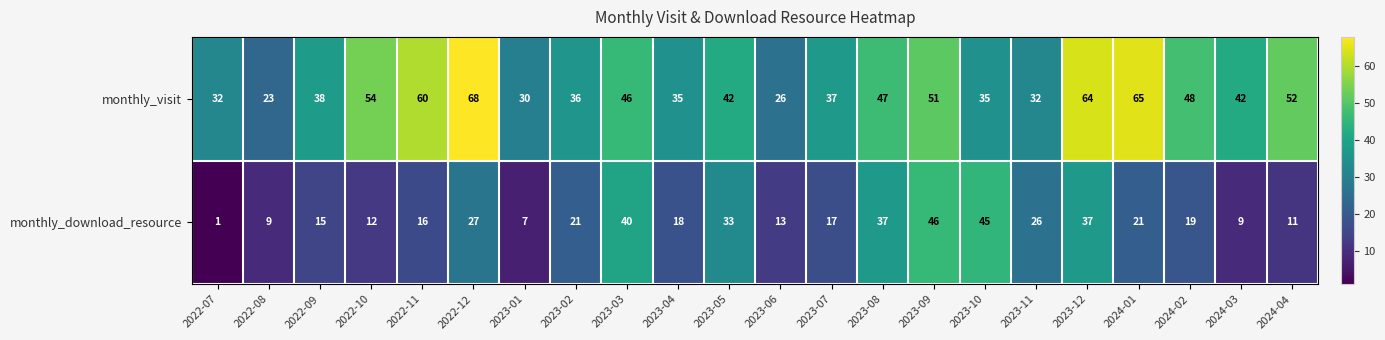

What is the approximate value of monthly_visit at 2024-03?

42